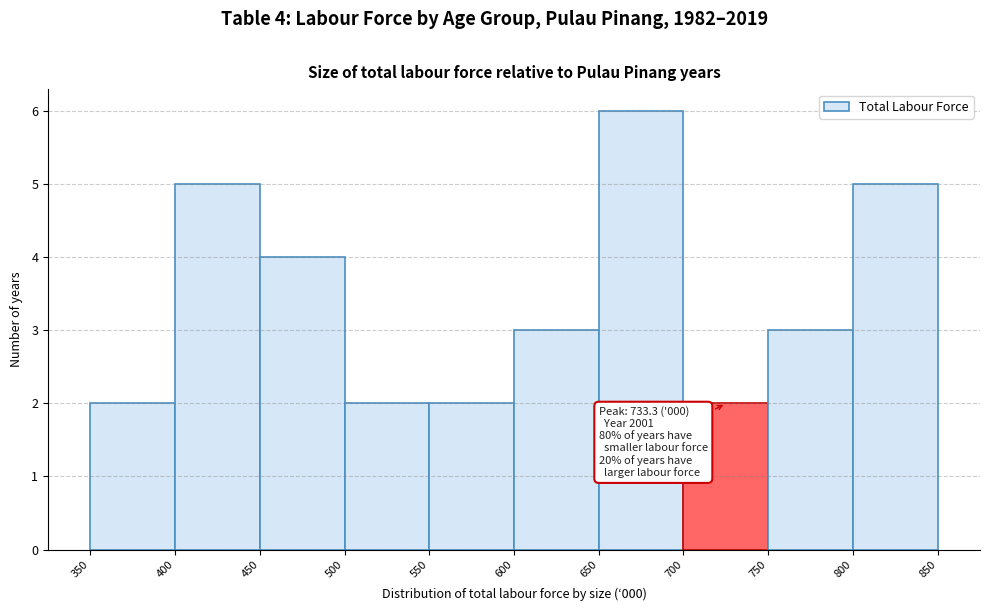

Over which range of the x-axis is the bar tallest?

650 to 700